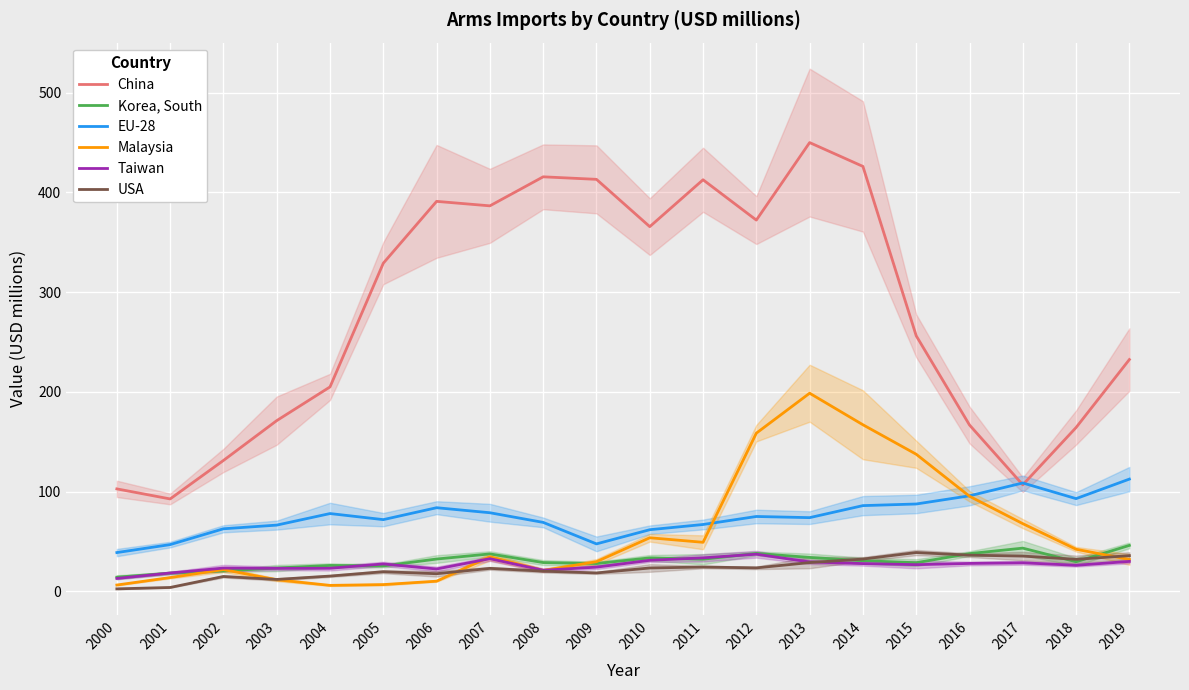

Where does the Korea, South series first go above 30?

2006